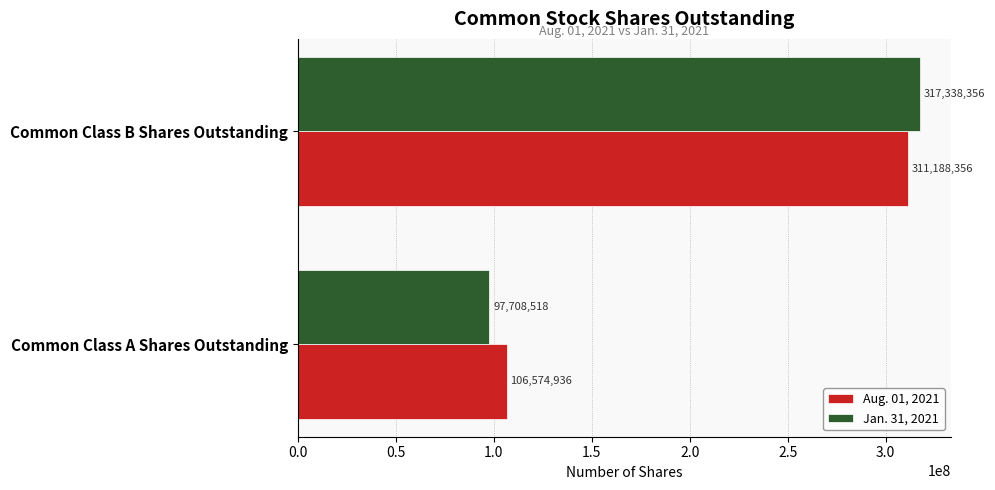

Which series has the widest spread of values?

Jan. 31, 2021